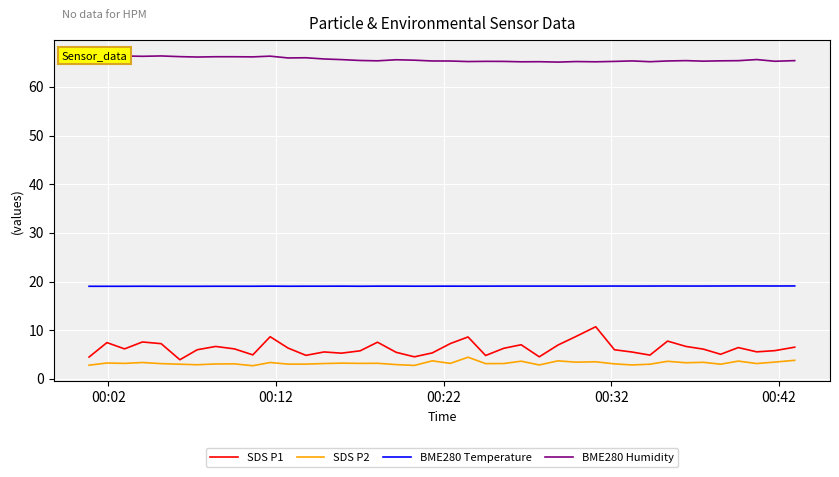

What is the maximum value for BME280 Temperature?

19.1